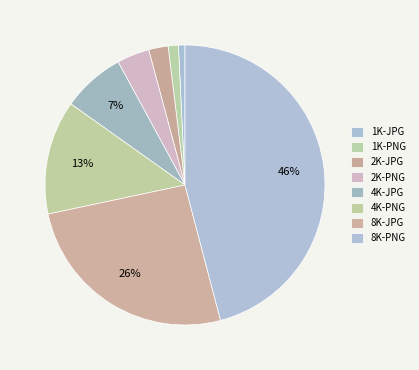

To the nearest percent, what is the average slice percentage?

12%